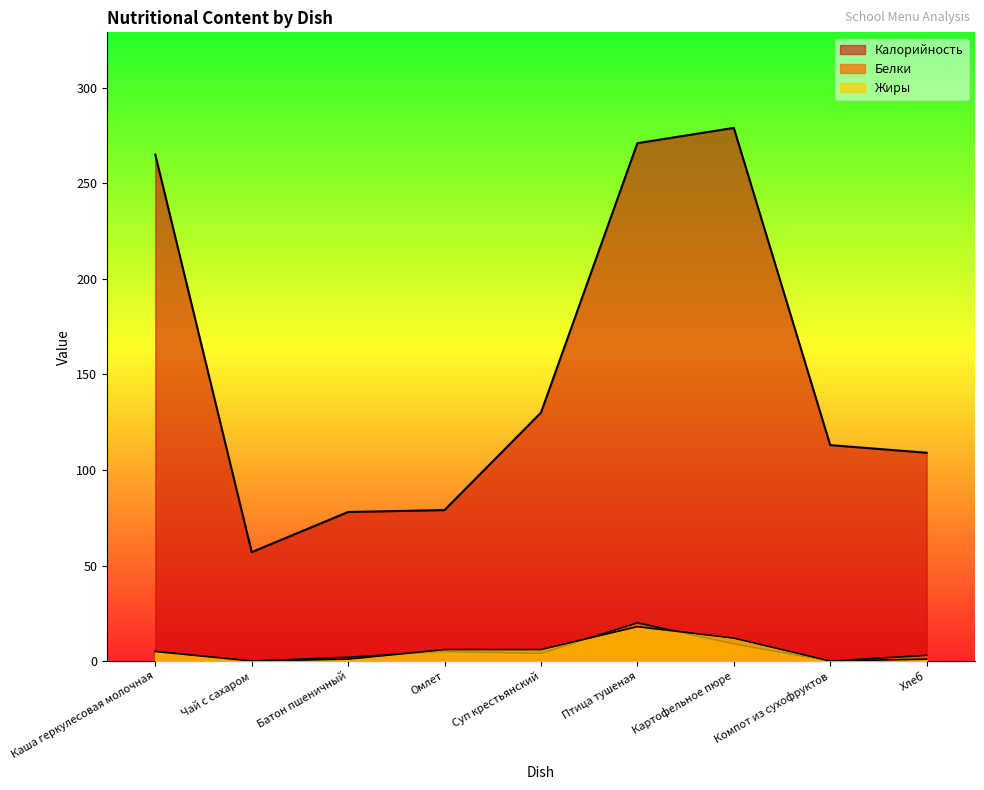

How many lines are shown in the chart?

3